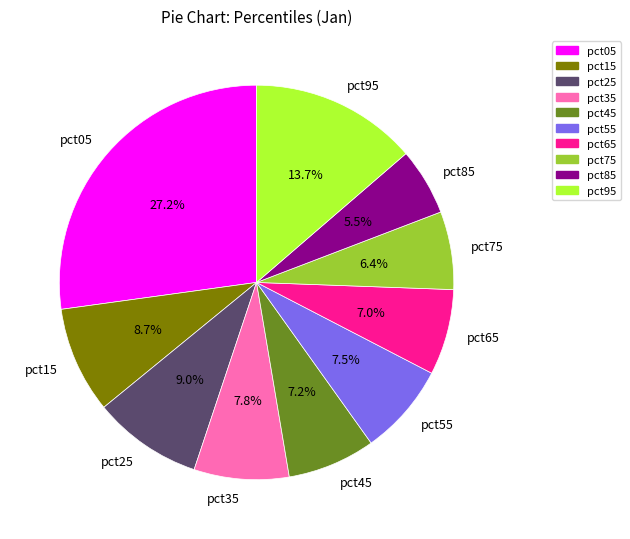

Which category has the smallest portion of the pie?

pct85